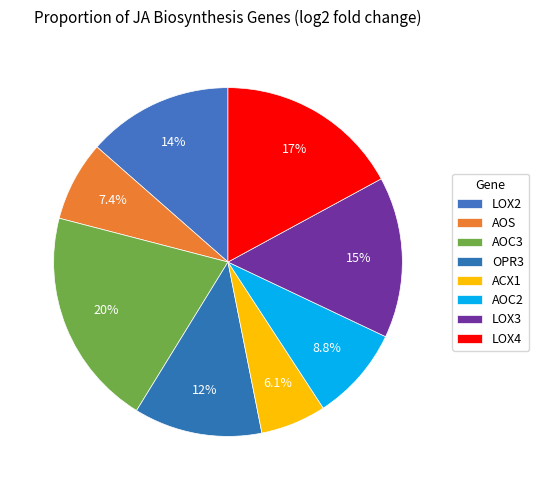

Between AOS and AOC2, which is larger?

AOC2